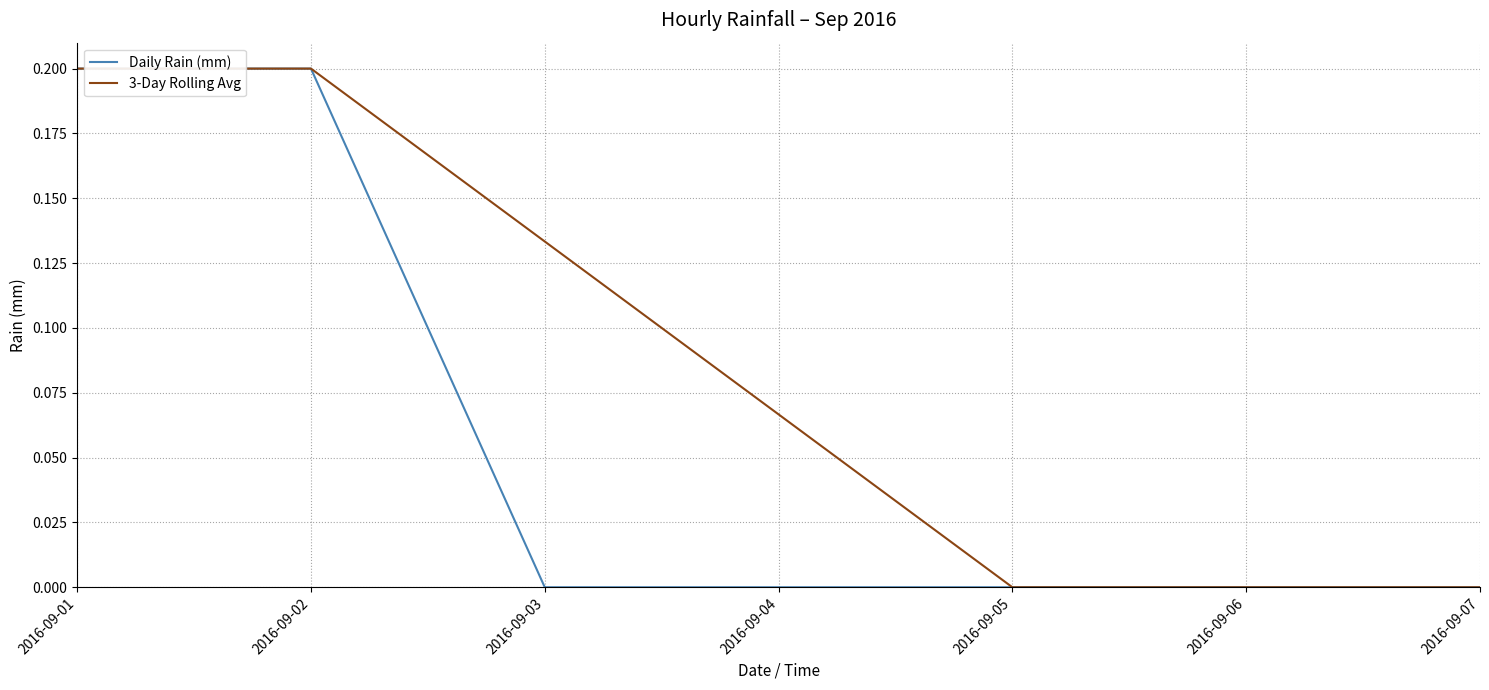

True or false: Daily Rain (mm) has a value of 0.1 at 2016-09-07.

False